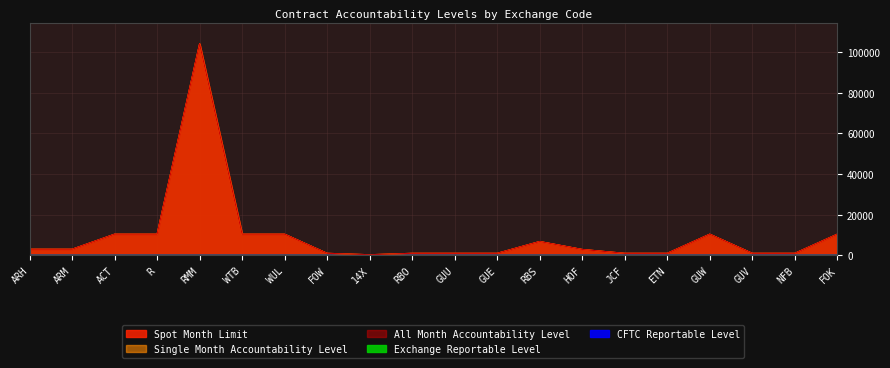

At which label is Spot Month Limit closest to 52150?

ACT